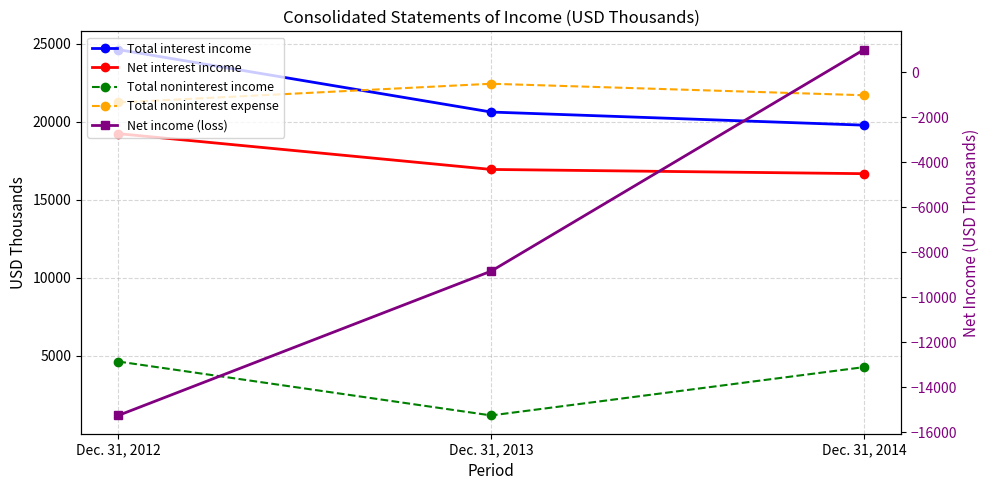

What is the value of the Total interest income point at the 1st from the left?

24611